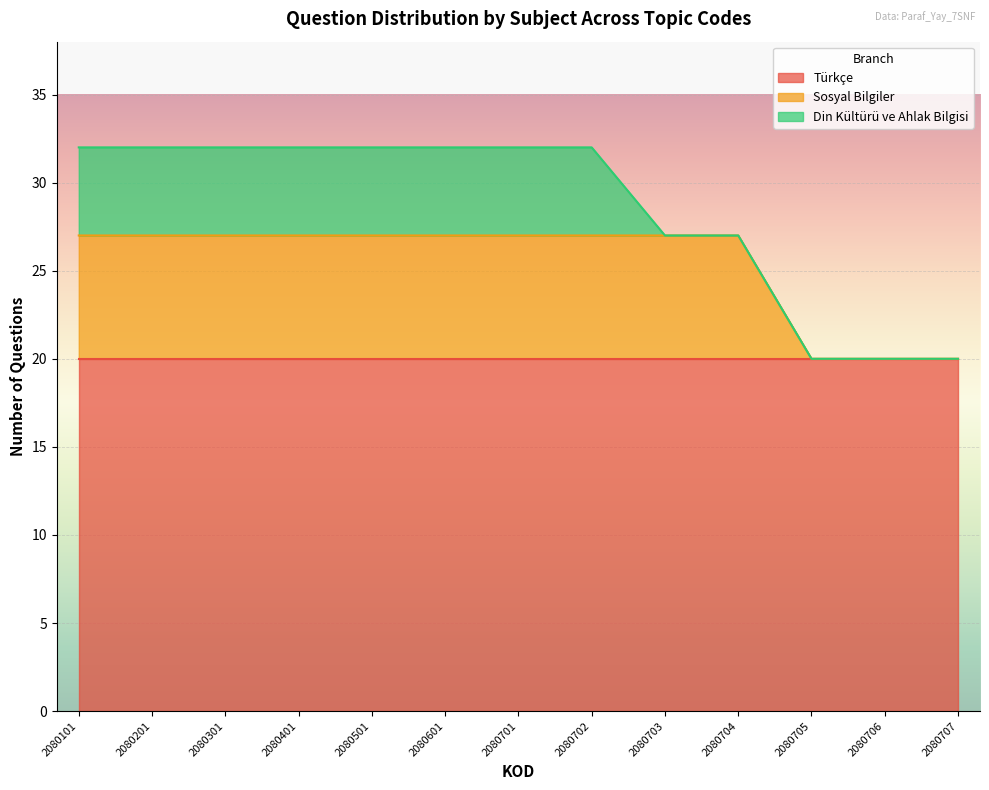

Reading right to left, what are all the values shown in this chart?

Türkçe: 20	20	20	20	20	20	20	20	20	20	20	20	20
Sosyal Bilgiler: 0	0	0	7	7	7	7	7	7	7	7	7	7
Din Kültürü ve Ahlak Bilgisi: 0	0	0	0	0	5	5	5	5	5	5	5	5